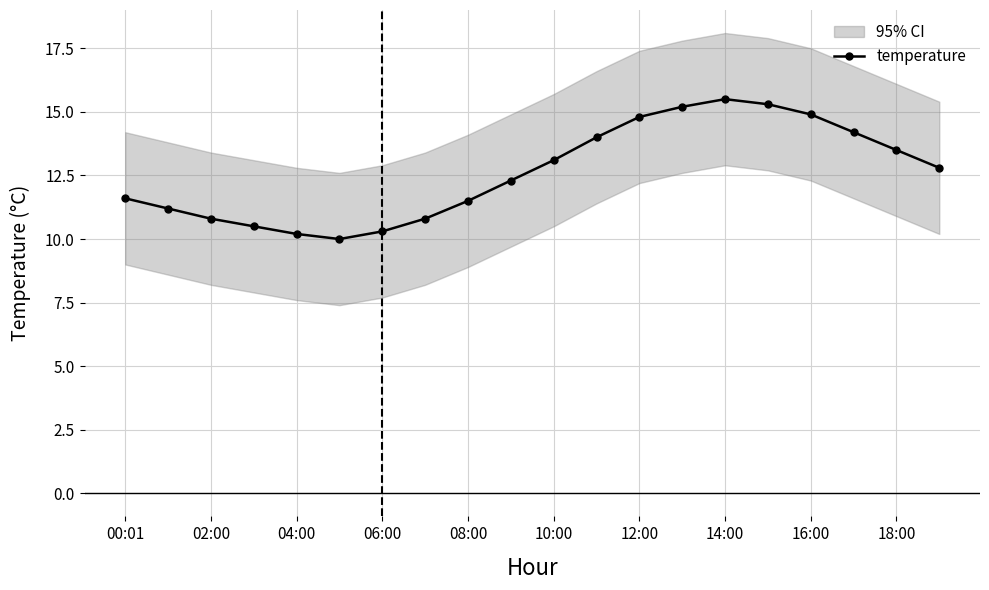

How many lines are shown in the chart?

1